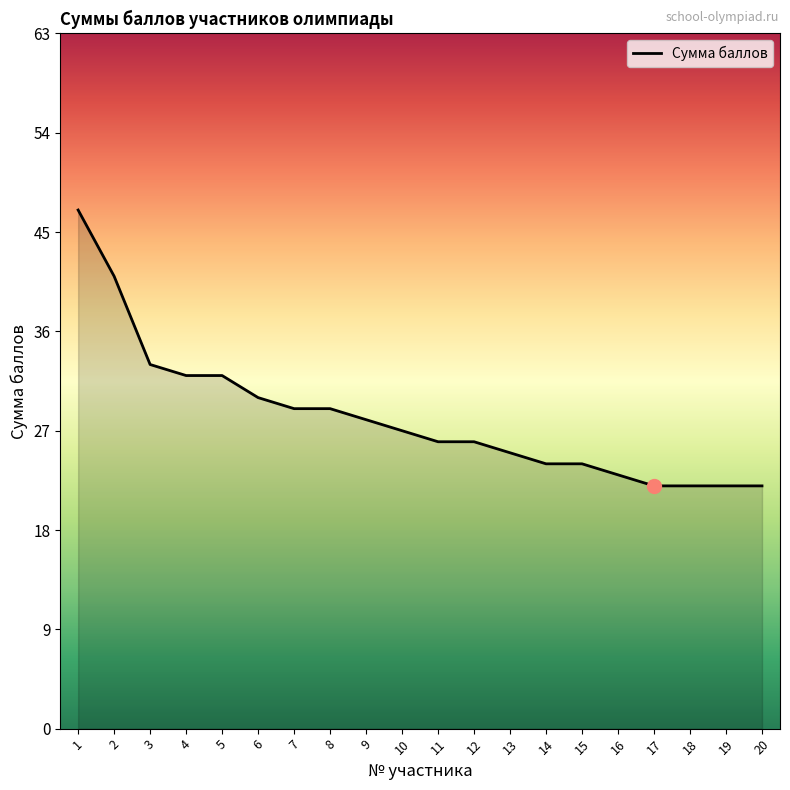

What is the sum of all values?

564